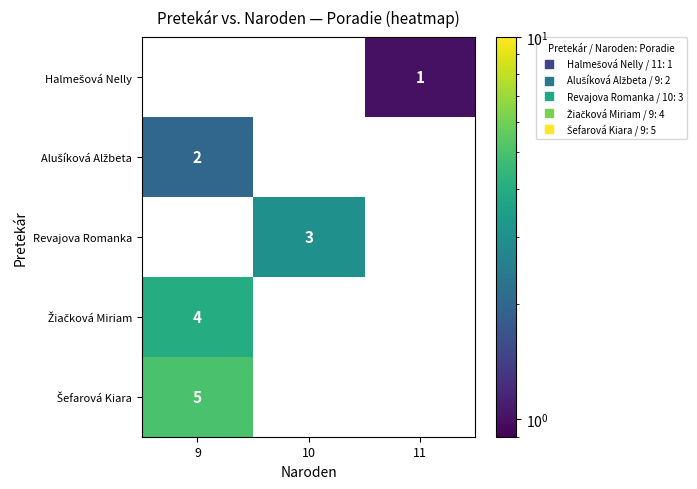

What is the sum of all Revajova Romanka values?

3